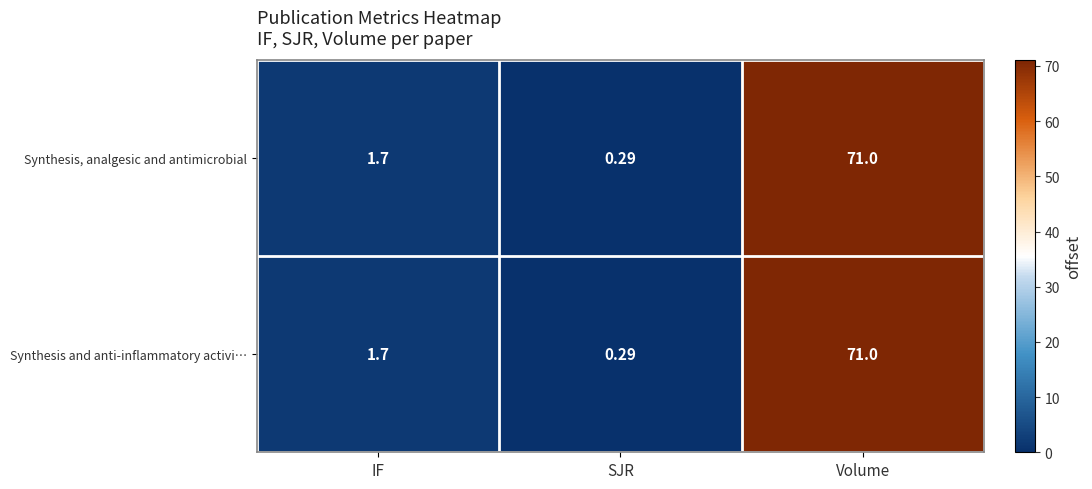

At which label does Synthesis, analgesic and antimicrobial first exceed 1?

IF